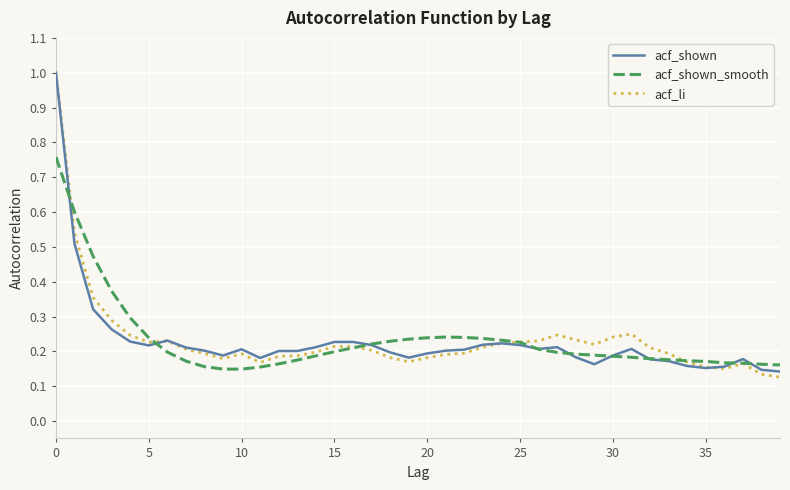

Count the number of data series in this chart.

3